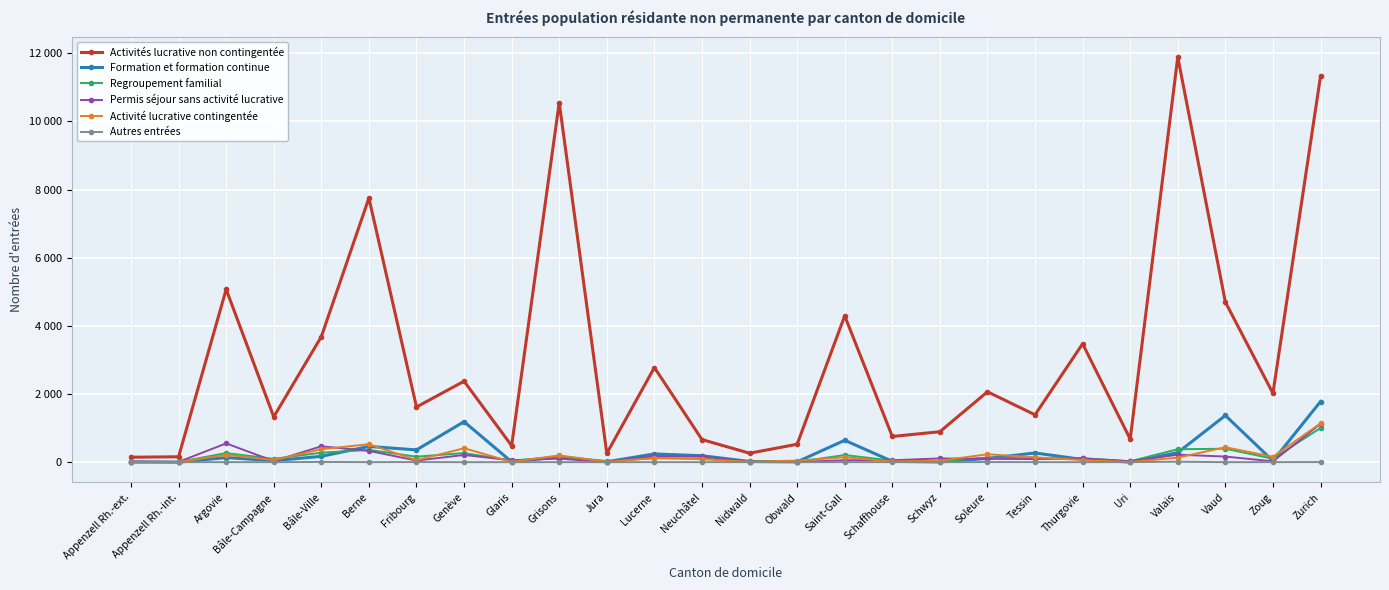

At Bâle-Campagne, list the series in order from largest to smallest.

Activités lucrative non contingentée, Regroupement familial, Activité lucrative contingentée, Formation et formation continue, Permis séjour sans activité lucrative, Autres entrées